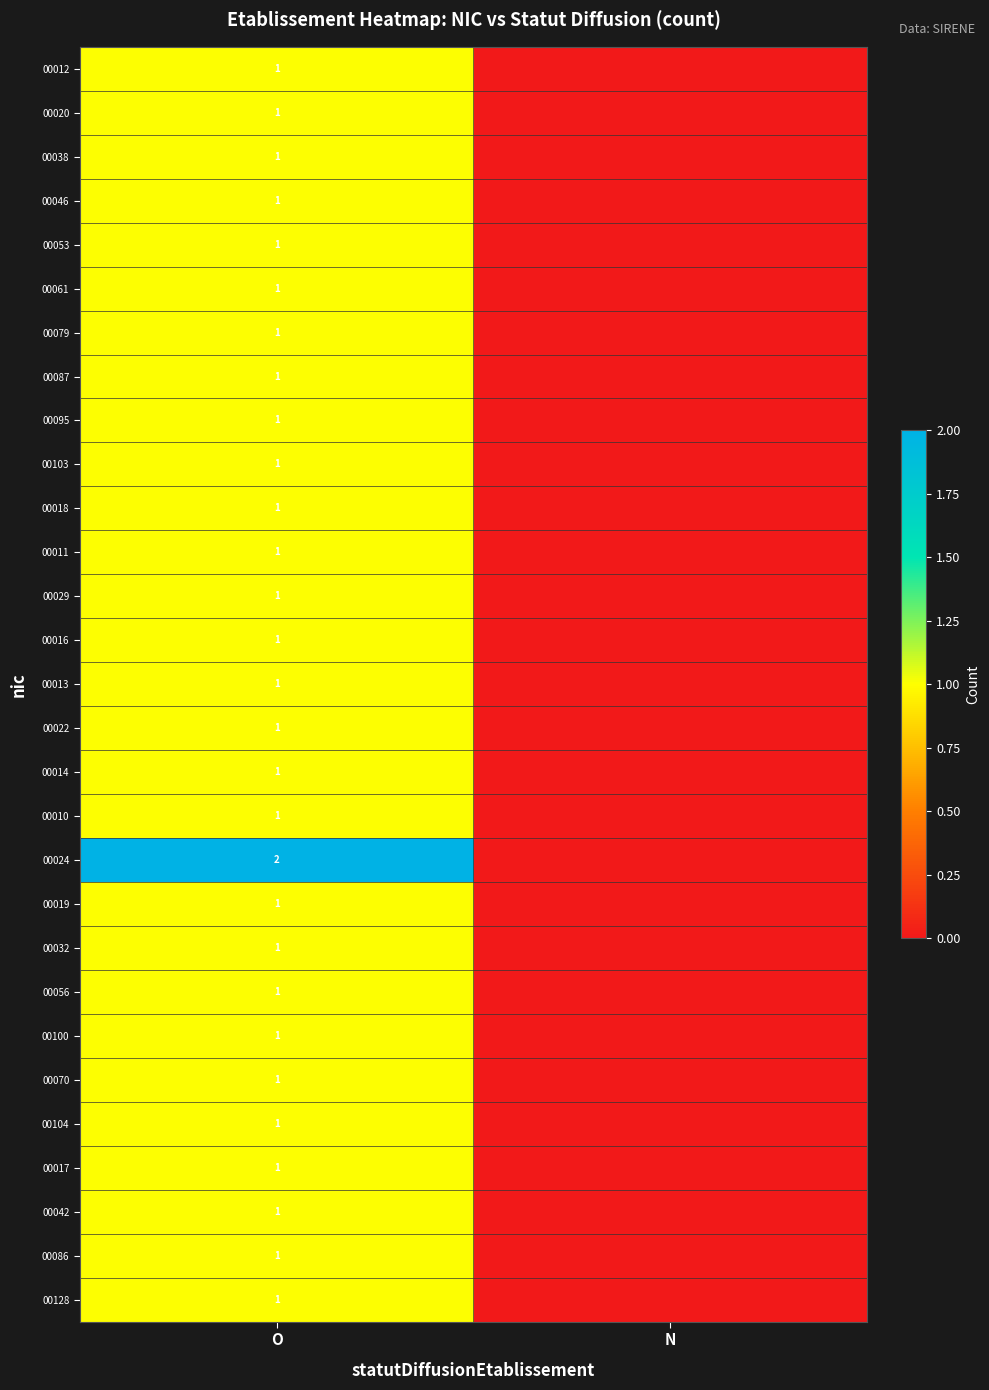

The value of 00087 at O is 1. True or false?

True